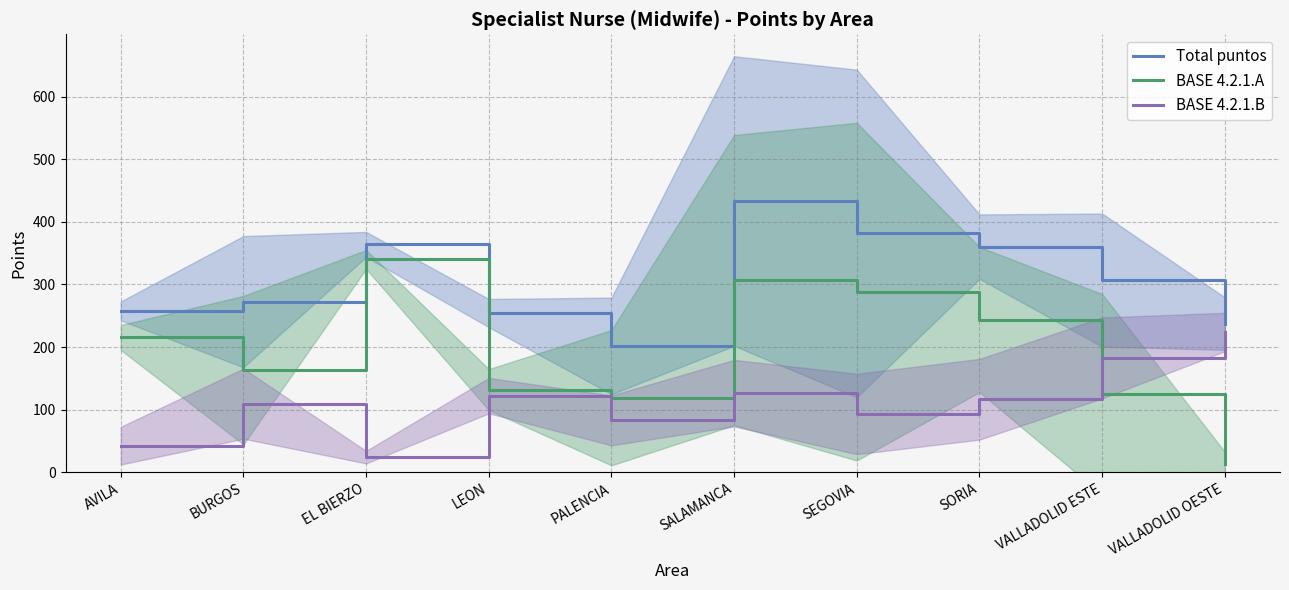

Between BURGOS and EL BIERZO, which series saw the biggest shift?

BASE 4.2.1.A